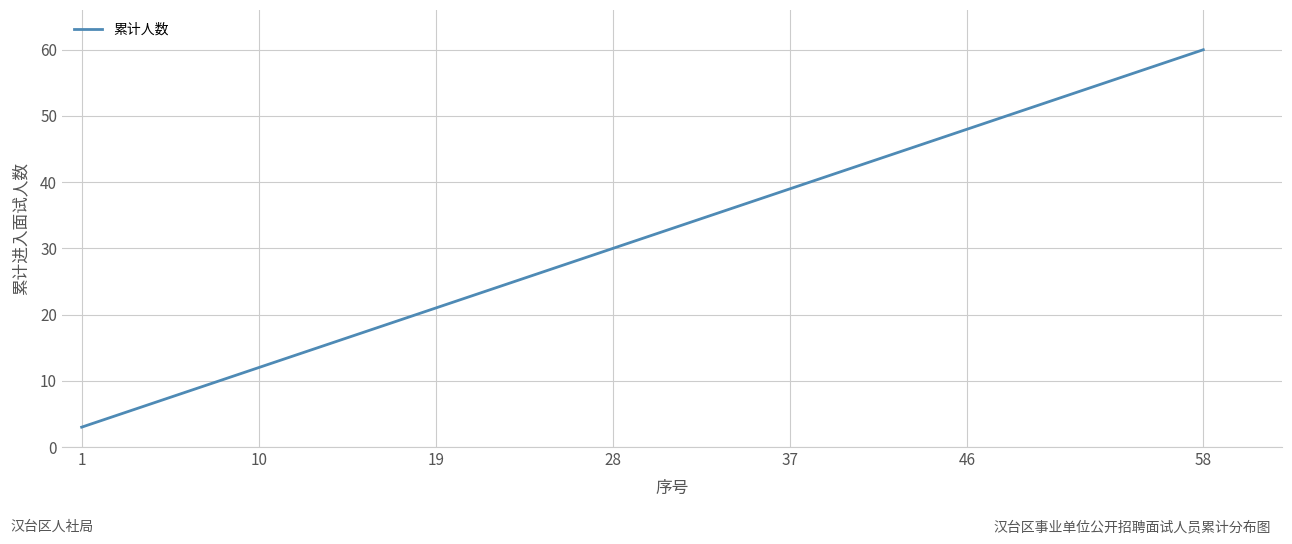

What is the maximum value shown in the chart?

60